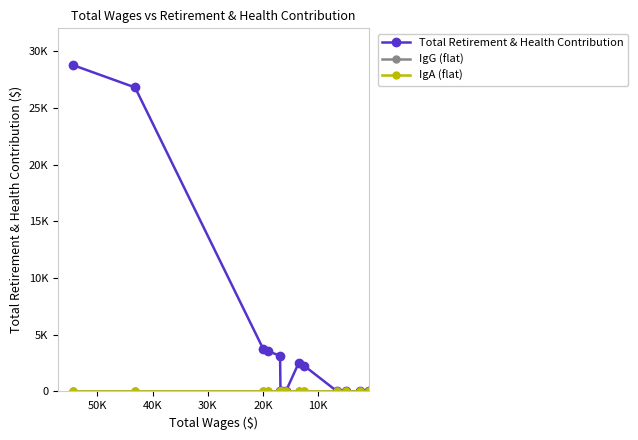

What are all the series names shown in the legend?

Total Retirement & Health Contribution, IgG (flat), IgA (flat)